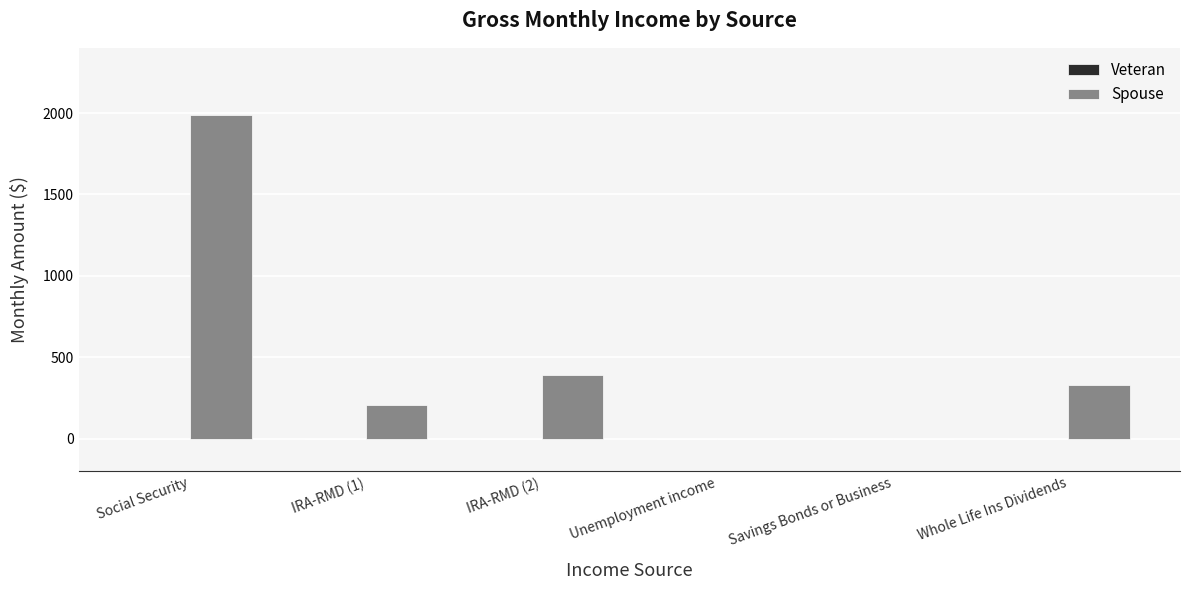

At which label is the value closest to 992?

IRA-RMD (2)